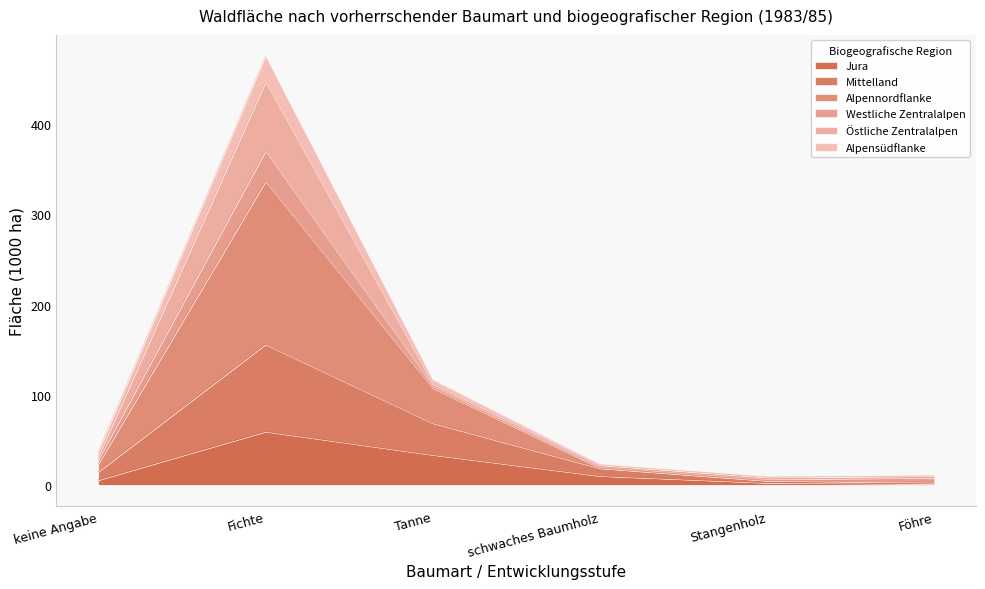

What is the difference between the maximum and minimum values in the Jura series?

58.0